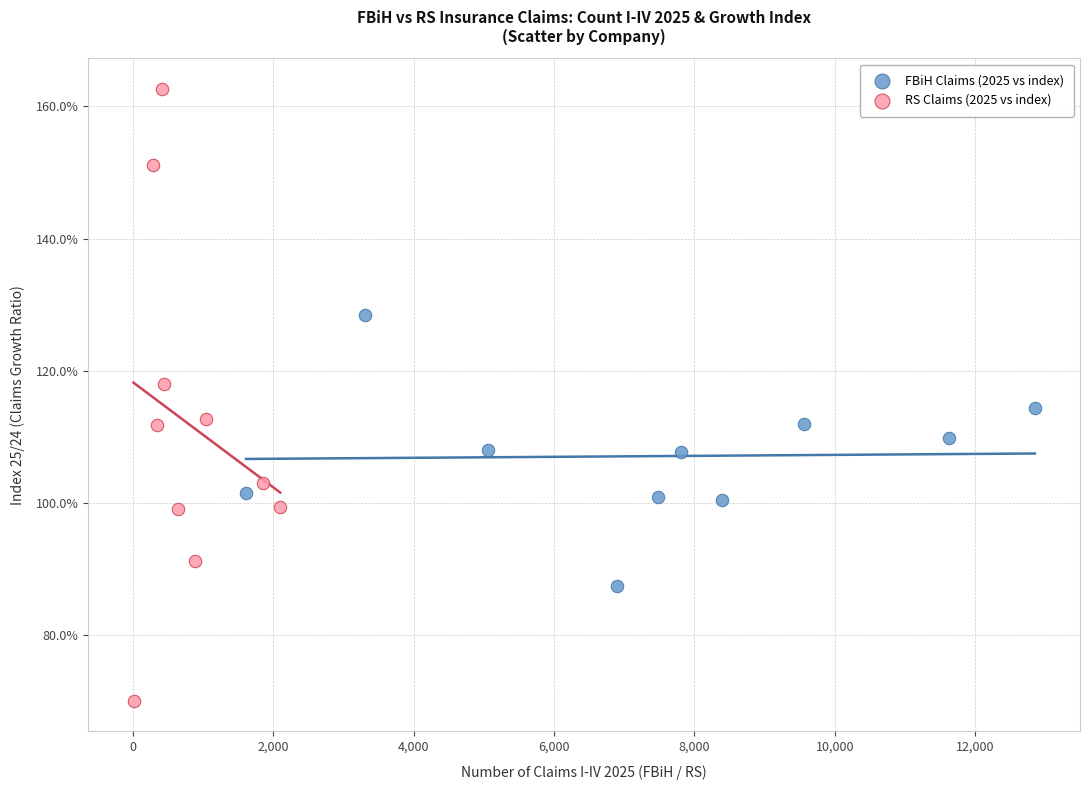

Which series reaches the maximum Y coordinate?

RS Claims (2025 vs index)